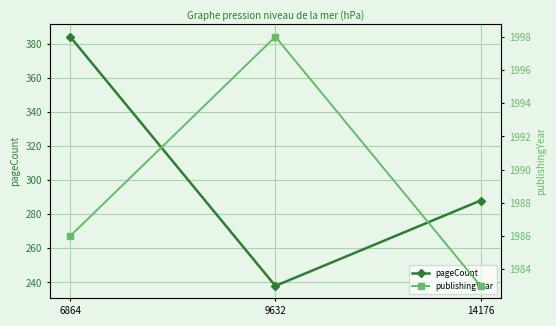

Reading right to left, what are all the values shown in this chart?

pageCount: 14176=288	9632=238	6864=384
publishingYear: 14176=1983	9632=1998	6864=1986